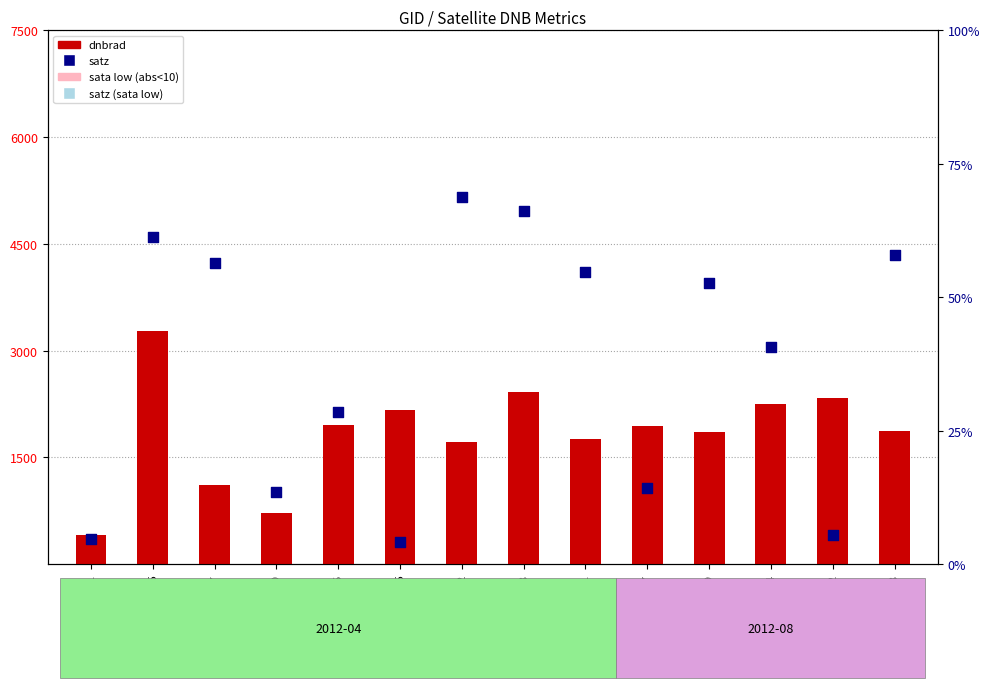

Which series reaches the maximum Y coordinate?

dnbrad